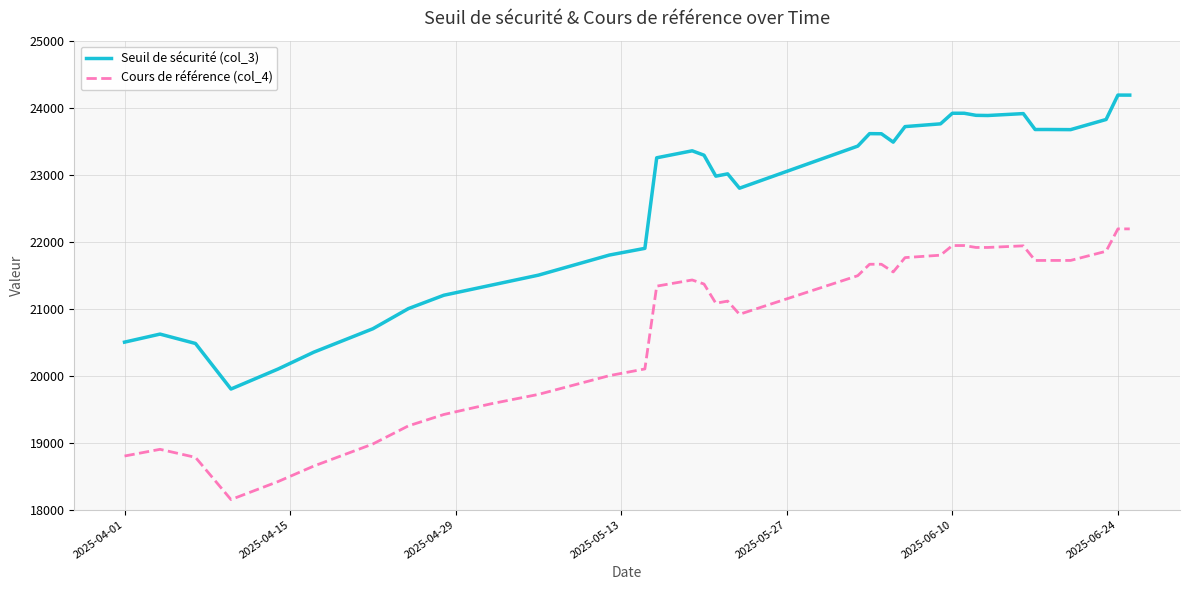

Rank the series by their average value, from highest to lowest.

Seuil de sécurité (col_3), Cours de référence (col_4)